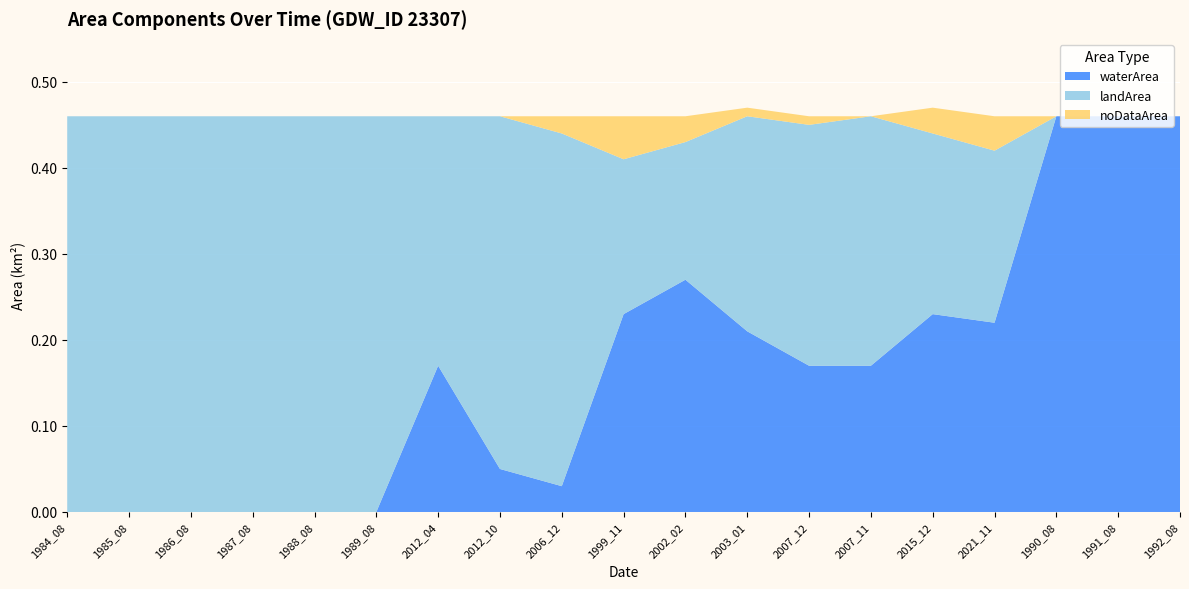

Reading left to right, what are all the values shown in this chart?

waterArea: 0.0	0.0	0.0	0.0	0.0	0.0	0.2	0.1	0.0	0.2	0.3	0.2	0.2	0.2	0.2	0.2	0.5	0.5	0.5
landArea: 0.5	0.5	0.5	0.5	0.5	0.5	0.3	0.4	0.4	0.2	0.2	0.2	0.3	0.3	0.2	0.2	0.0	0.0	0.0
noDataArea: 0.0	0.0	0.0	0.0	0.0	0.0	0.0	0.0	0.0	0.1	0.0	0.0	0.0	0.0	0.0	0.0	0.0	0.0	0.0